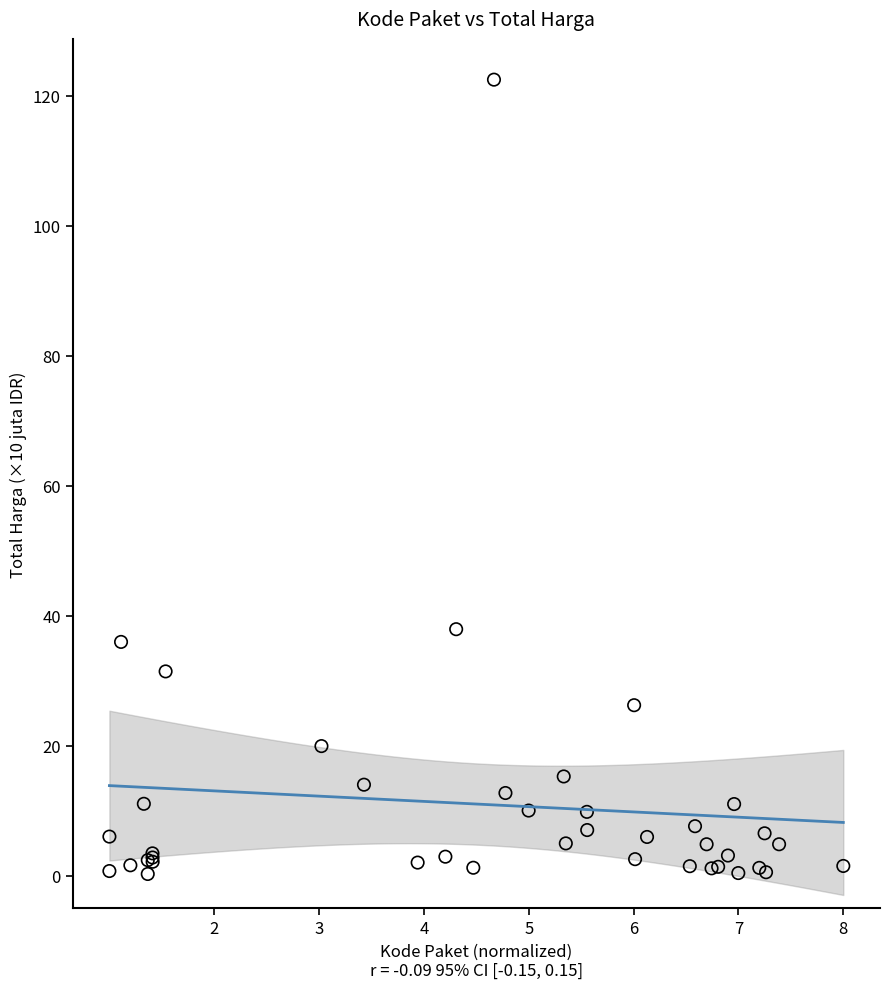

What Y value in the scatter plot is closest to 61?

37.9